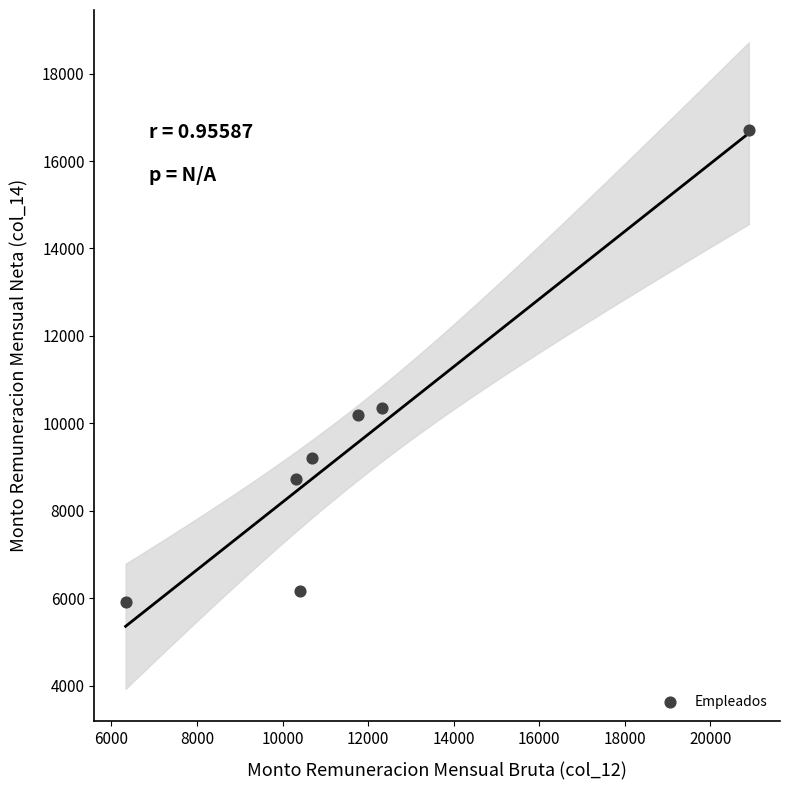

What is the range of Y values (max minus min)?

10778.0